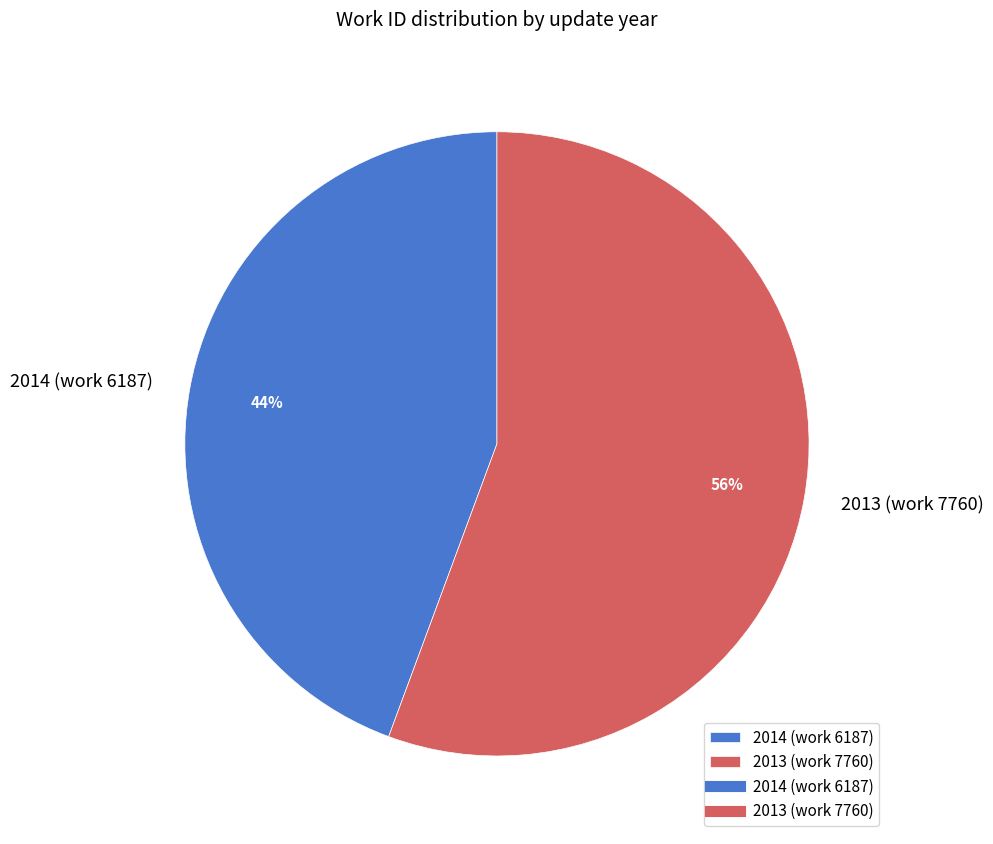

Is the sum of 2013 (work 7760) and 2014 (work 6187) greater than half?

Yes